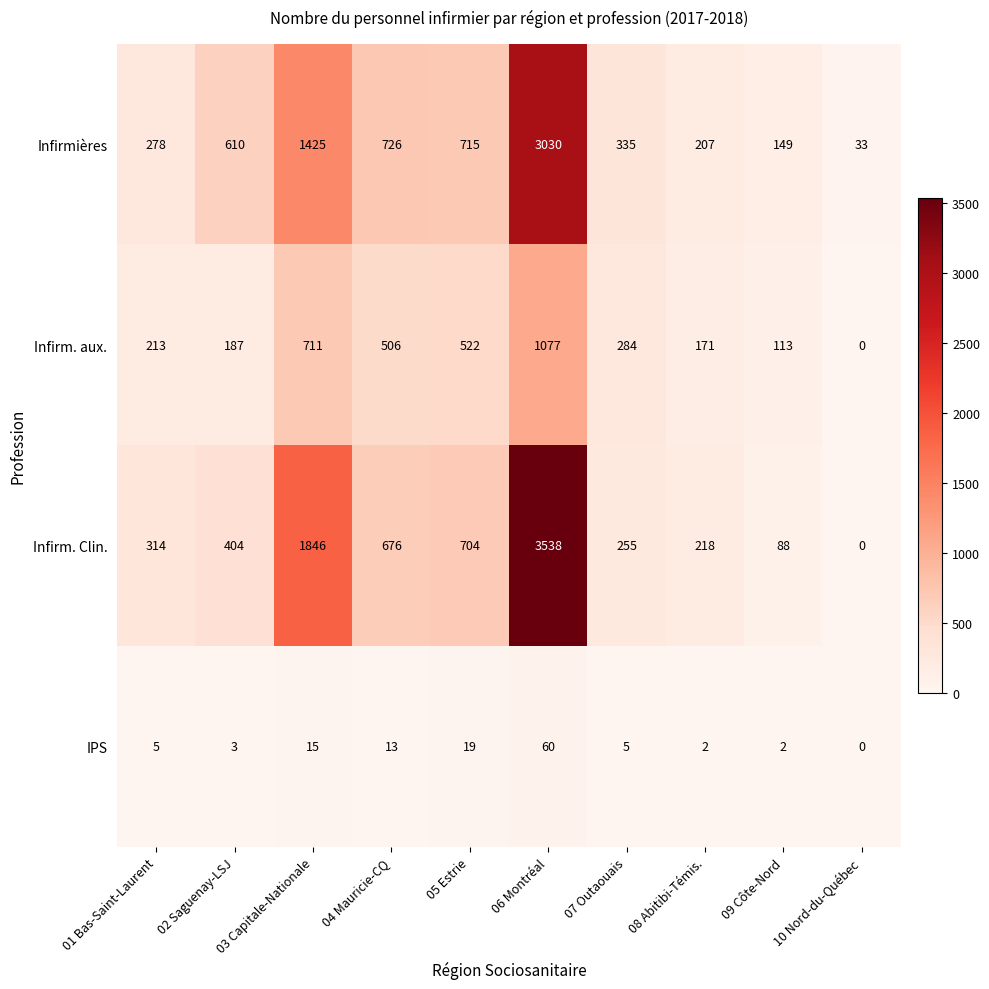

What is the spread (max minus min) of values at 07 Outaouais?

330